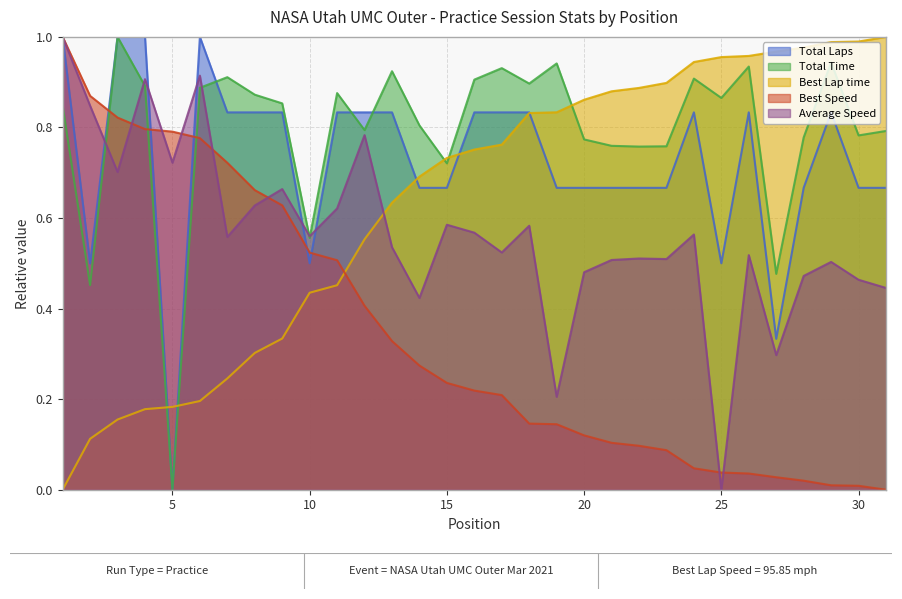

At how many categories does at least one series exceed 0?

31